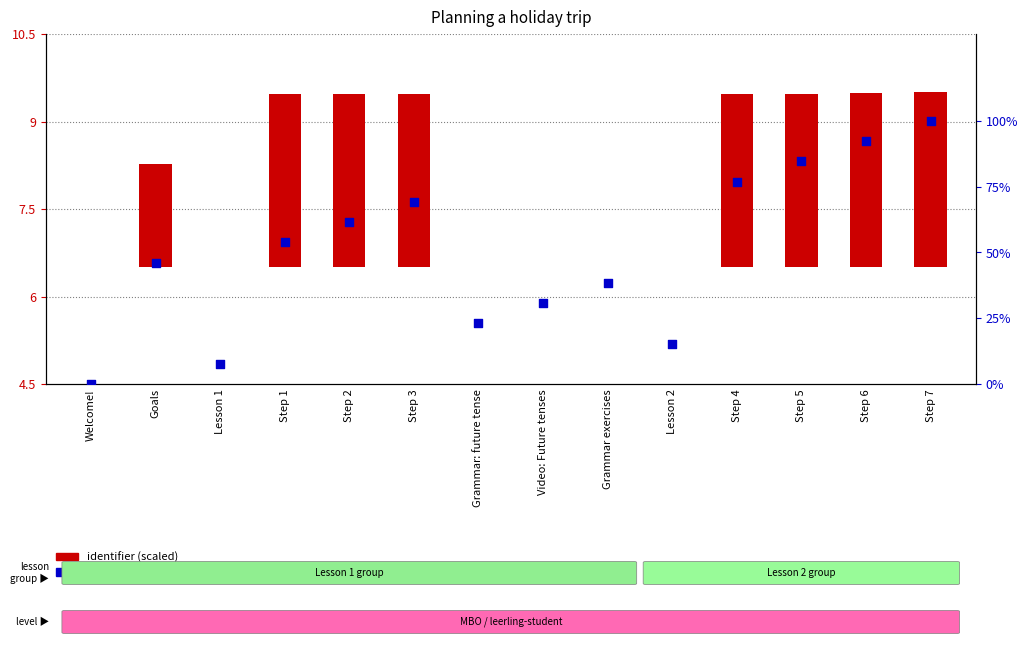

Between Welcome! and Goals, which is larger?

Goals